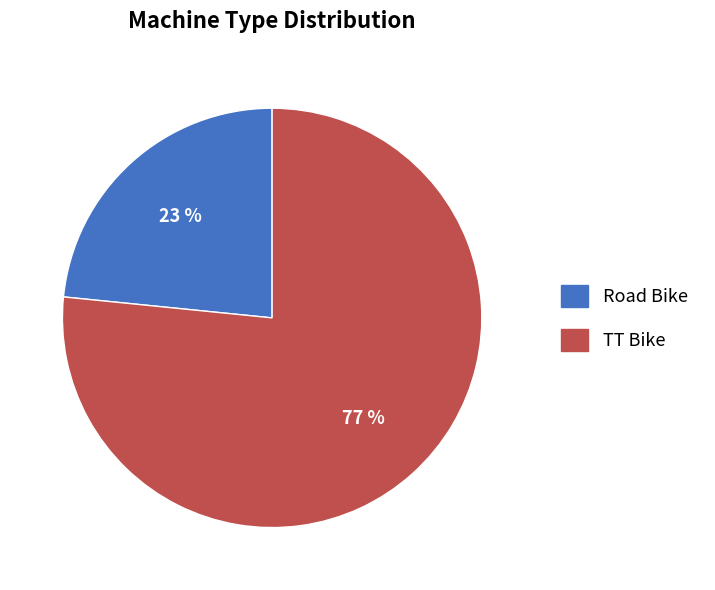

Does any single category account for the majority?

Yes